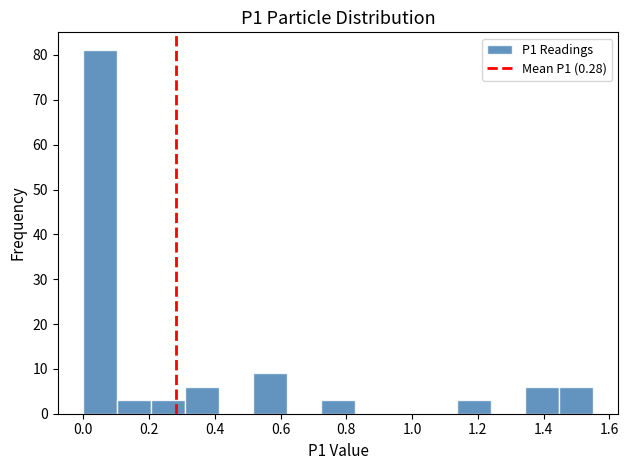

How tall is the bar that spans 0.52 to 0.62 on the x-axis? Neither the bar edges nor the heights are printed on the chart, so give them approximately, as read against the axes.

9